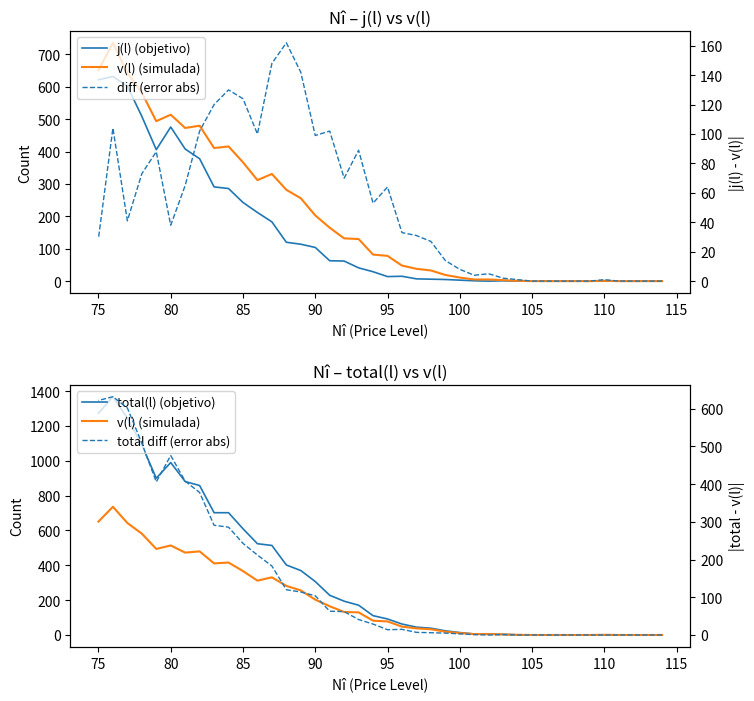

At how many categories does at least one series exceed 517?

12